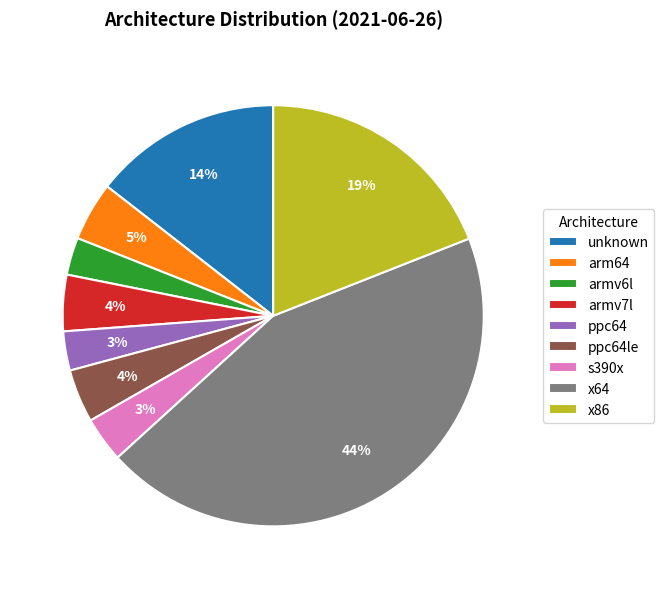

How many slices are in this pie chart?

9